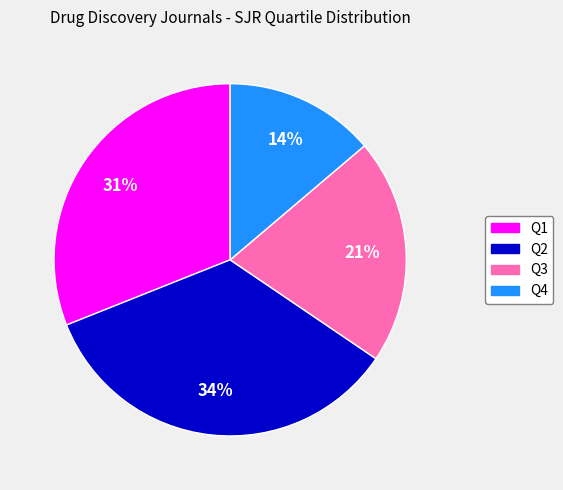

To the nearest percent, what is the difference between the Q4 and Q1 slice percentages?

17%